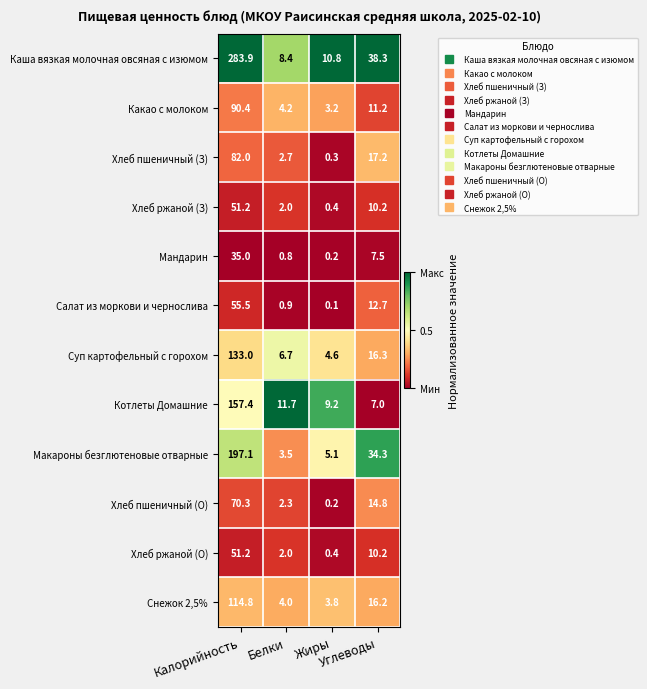

At which category is the sum across all series the highest?

Калорийность